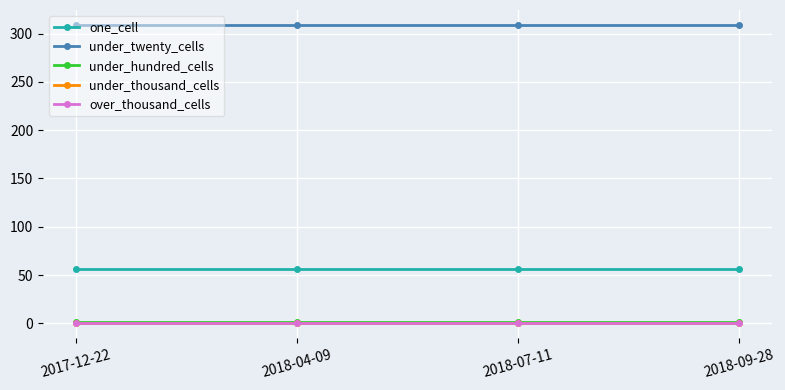

List the labels in order of under_twenty_cells value, largest first.

2017-12-22, 2018-04-09, 2018-07-11, 2018-09-28